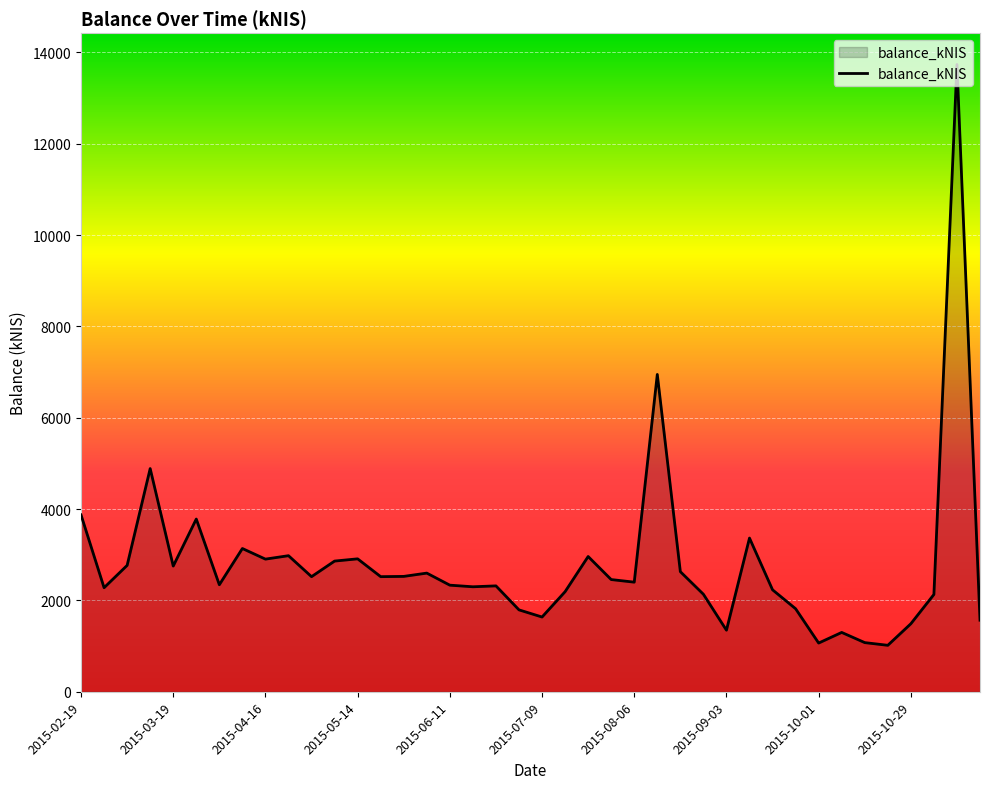

What is the greatest value displayed?

13736.1